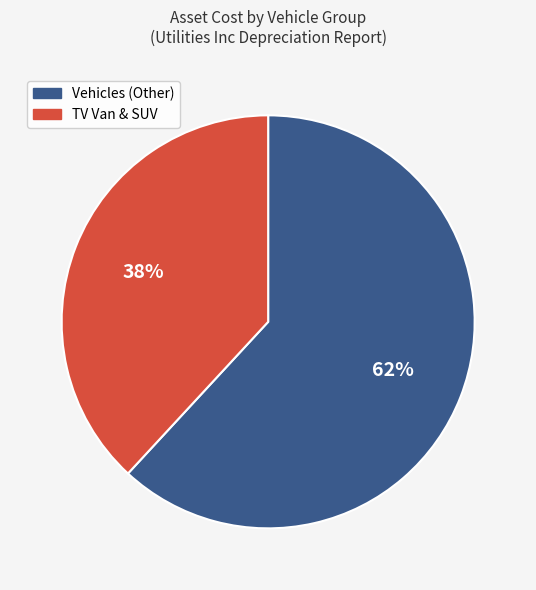

Is the sum of TV Van & SUV and Vehicles (Other) greater than half?

Yes